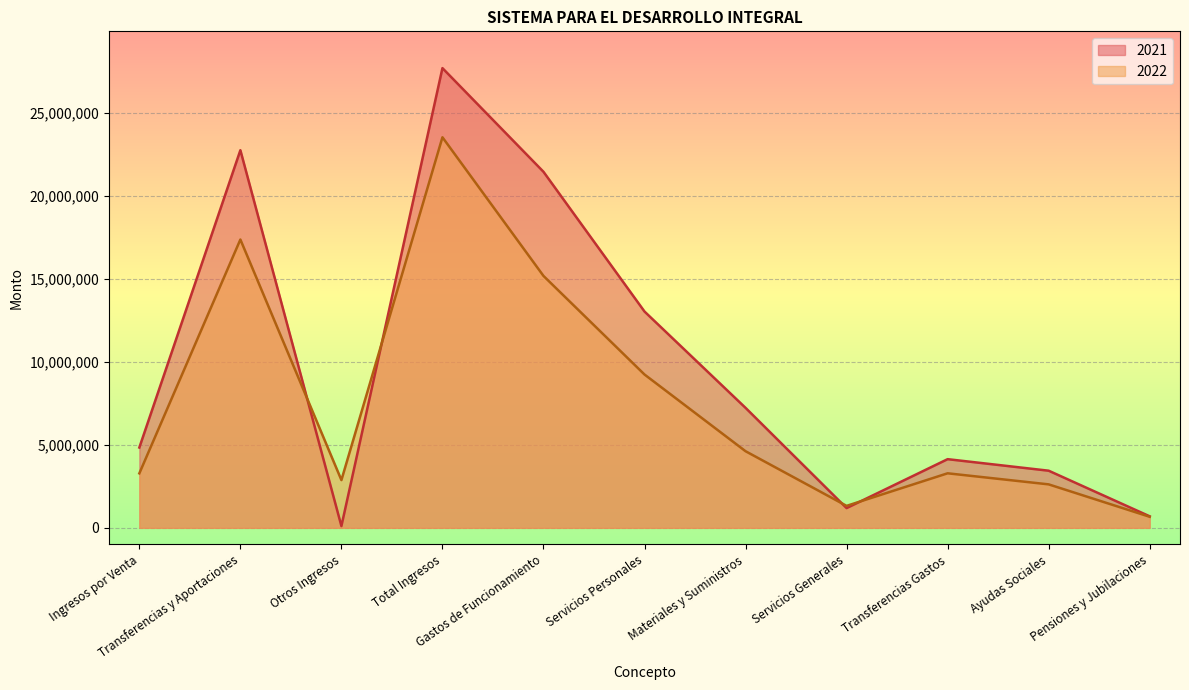

How many values in the 2021 series exceed 4842668?

5